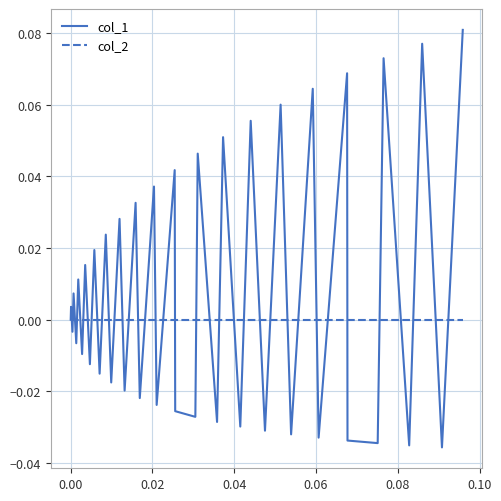

Which series has the largest range (max minus min)?

col_1